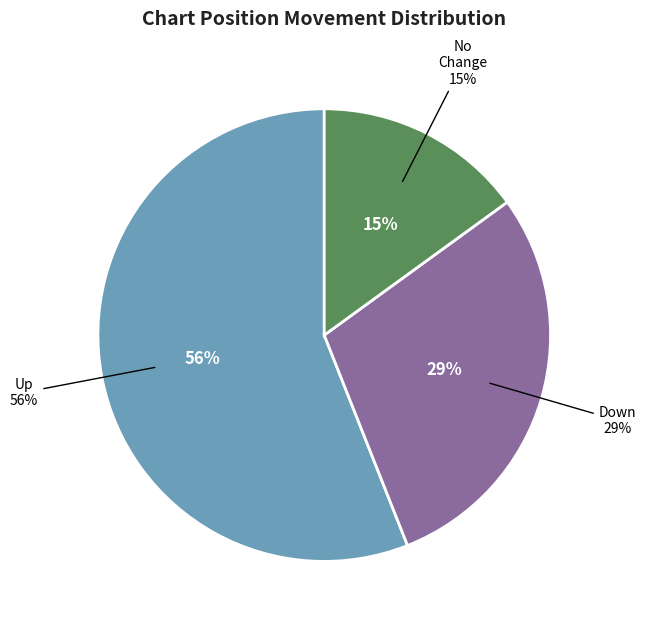

How many slices are in this pie chart?

3